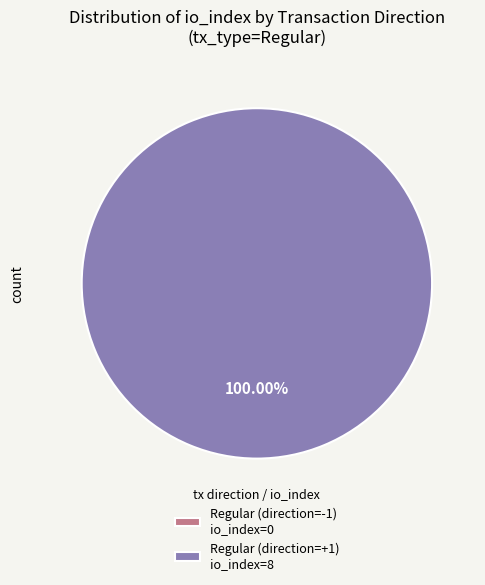

Count the number of slices in the pie.

2